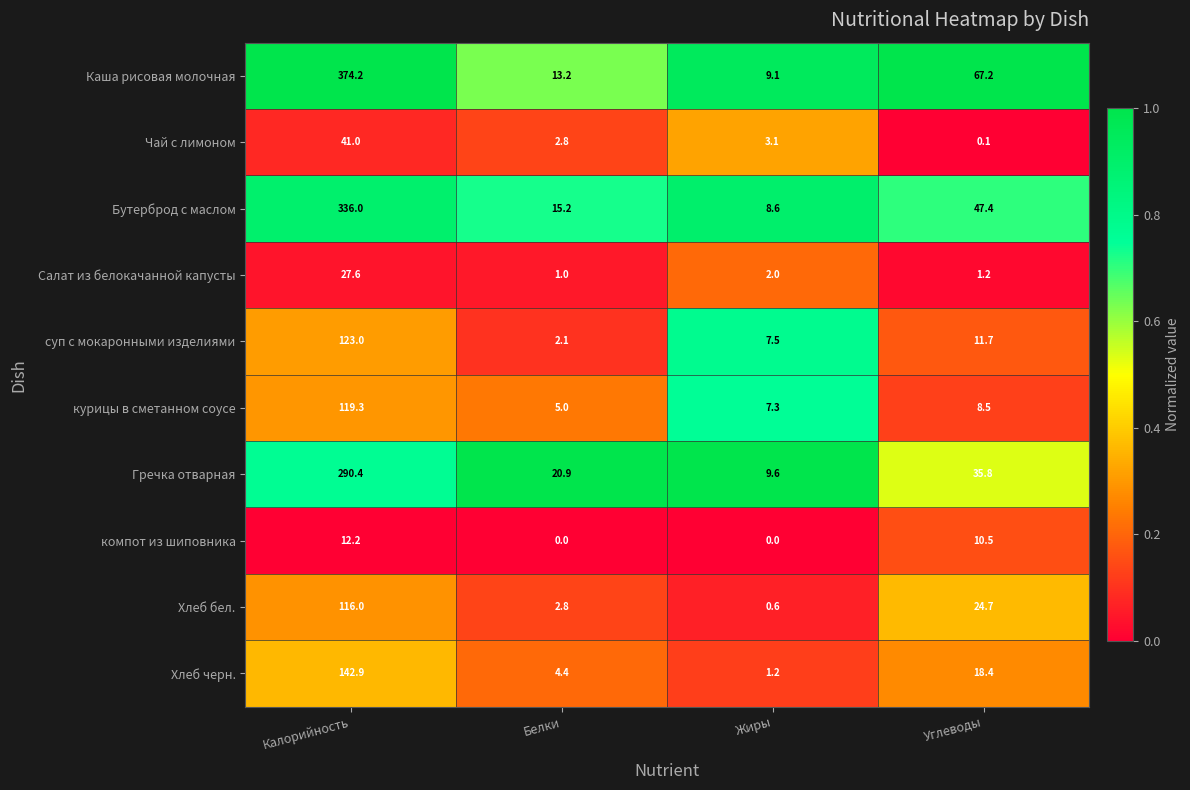

Rank the series by their maximum value, from lowest to highest.

компот из шиповника, Салат из белокачанной капусты, Чай с лимоном, Хлеб бел., курицы в сметанном соусе, суп с мокаронными изделиями, Хлеб черн., Гречка отварная, Бутерброд с маслом, Каша рисовая молочная